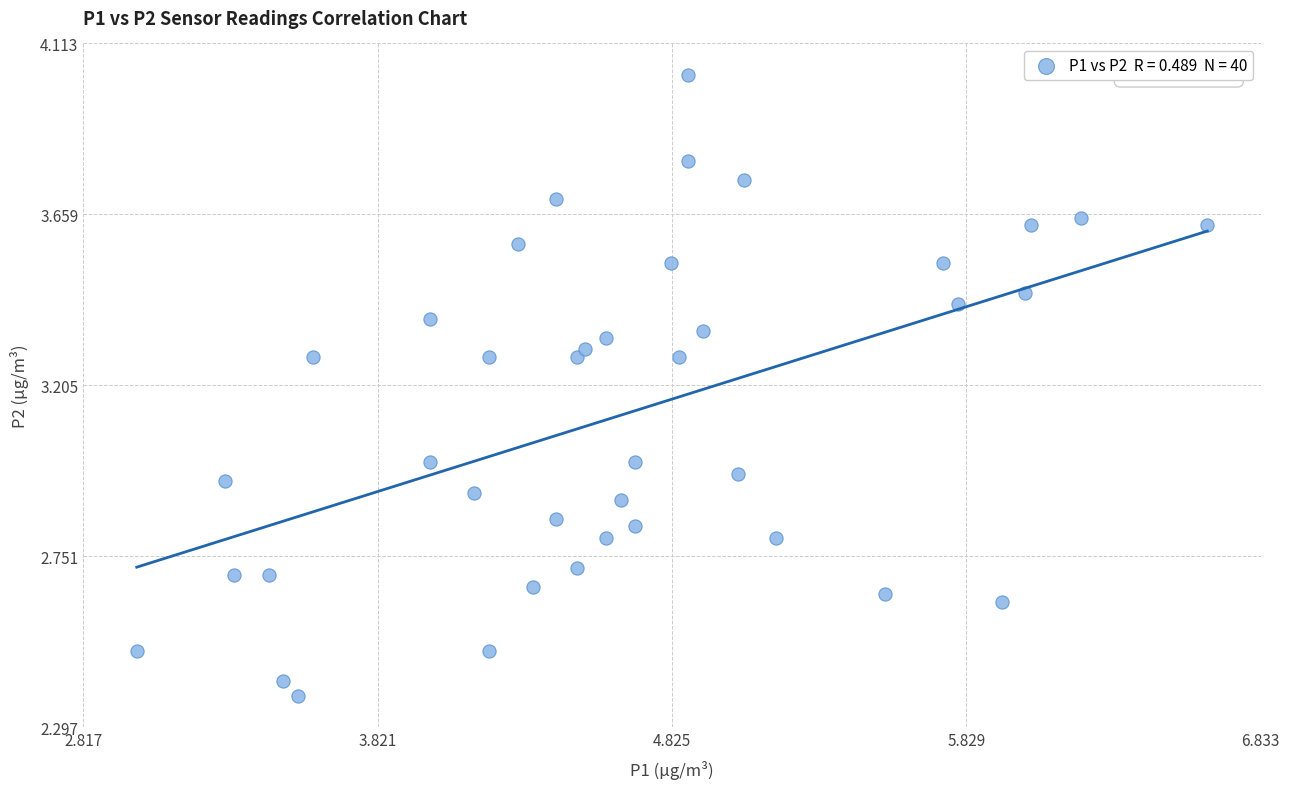

What is the range of X values (max minus min)?

3.7